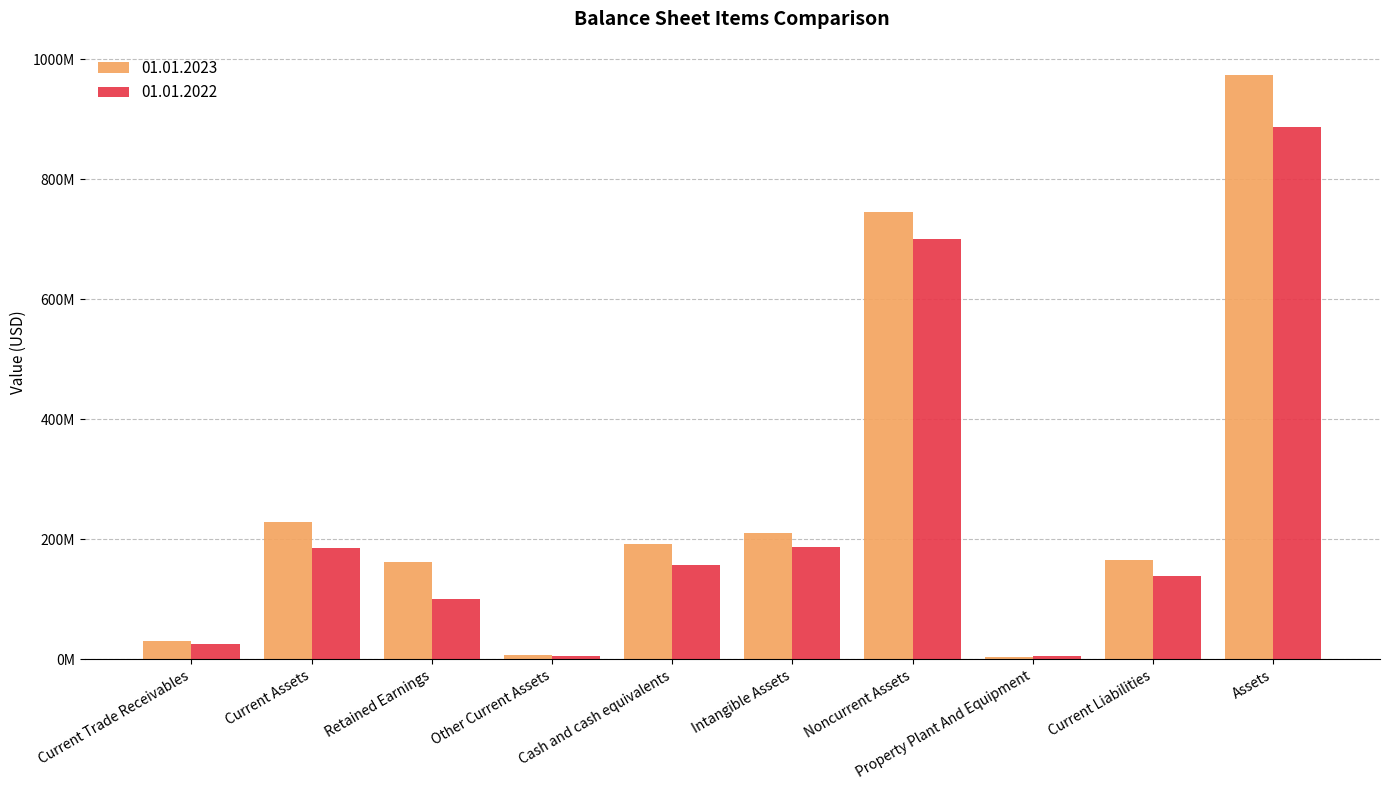

Reading right to left, what are all the values shown in this chart?

01.01.2023: Assets=973533000	Current Liabilities=165948000	Property Plant And Equipment=3314000	Noncurrent Assets=744707000	Intangible Assets=209939000	Cash and cash equivalents=191587000	Other Current Assets=7579000	Retained Earnings=161149000	Current Assets=228826000	Current Trade Receivables=29477000
01.01.2022: Assets=886261000	Current Liabilities=138869000	Property Plant And Equipment=4732000	Noncurrent Assets=700341000	Intangible Assets=187378000	Cash and cash equivalents=156277000	Other Current Assets=4987000	Retained Earnings=100067000	Current Assets=185919000	Current Trade Receivables=24583000